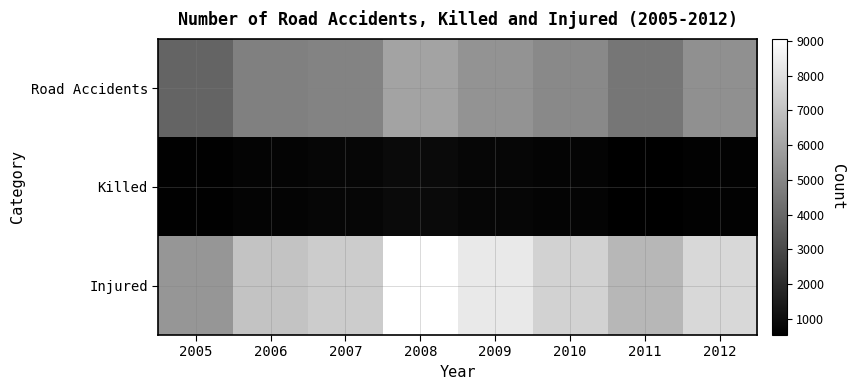

Reading right to left, what are all the values shown in this chart?

Road Accidents: 2012=5359	2011=4486	2010=5099	2009=5482	2008=6015	2007=4946	2006=4795	2005=3870
Killed: 2012=605	2011=526	2010=685	2009=741	2008=867	2007=737	2006=675	2005=581
Injured: 2012=7734	2011=6638	2010=7560	2009=8324	2008=9063	2007=7349	2006=7084	2005=5546